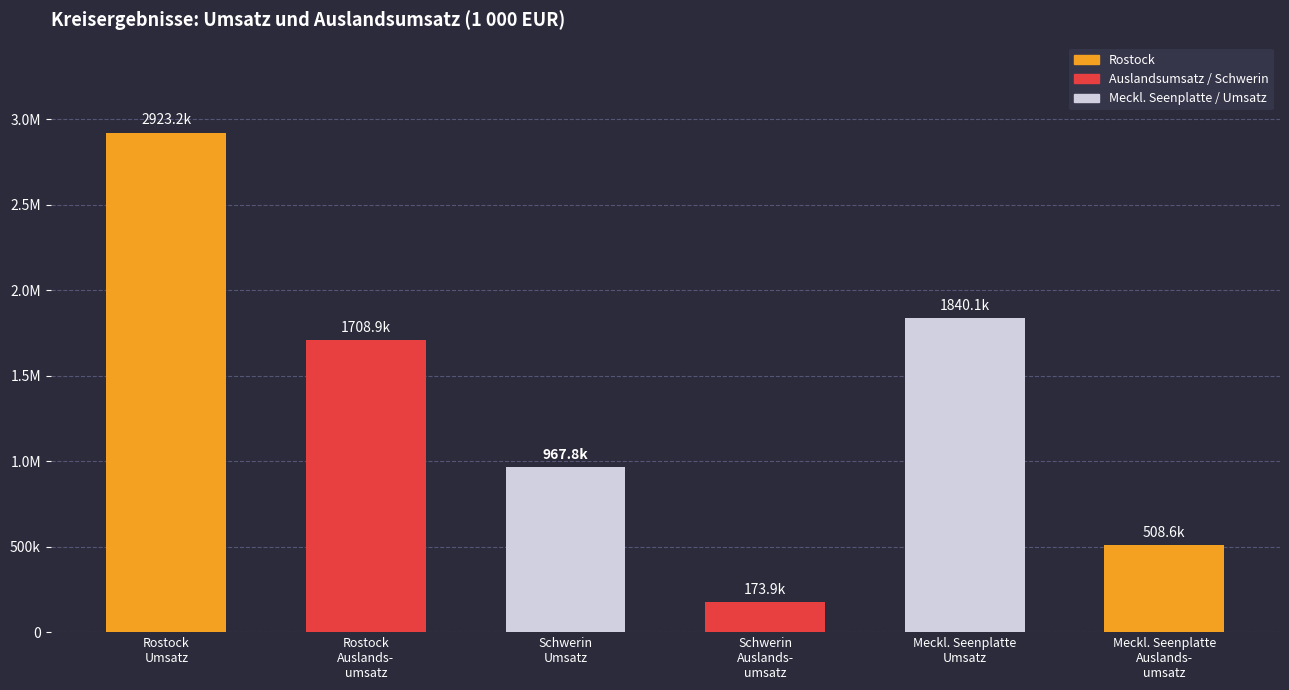

What is the smallest value displayed?

173866